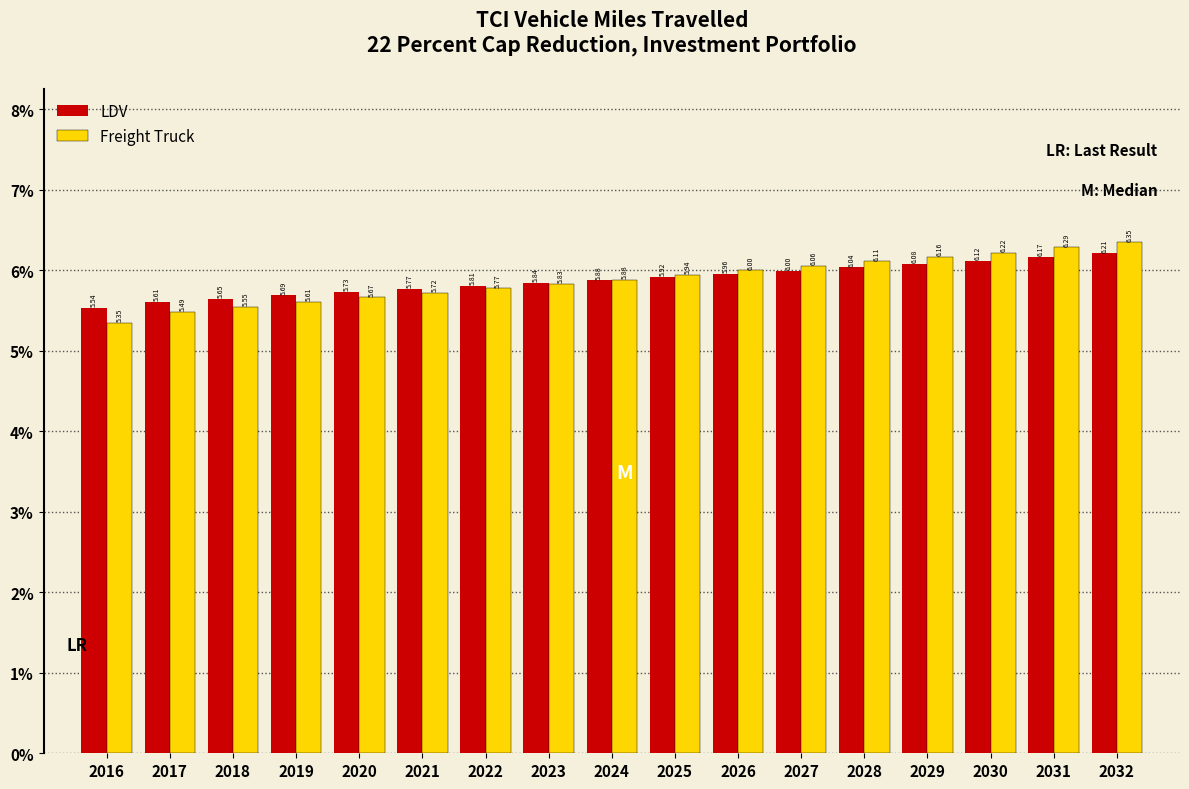

Which series has the largest range (max minus min)?

Freight Truck